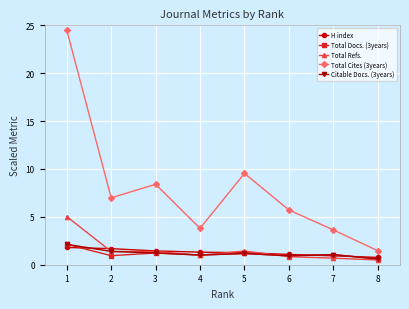

True or false: Total Docs. (3years) has more than 0 points higher than both neighbors.

True